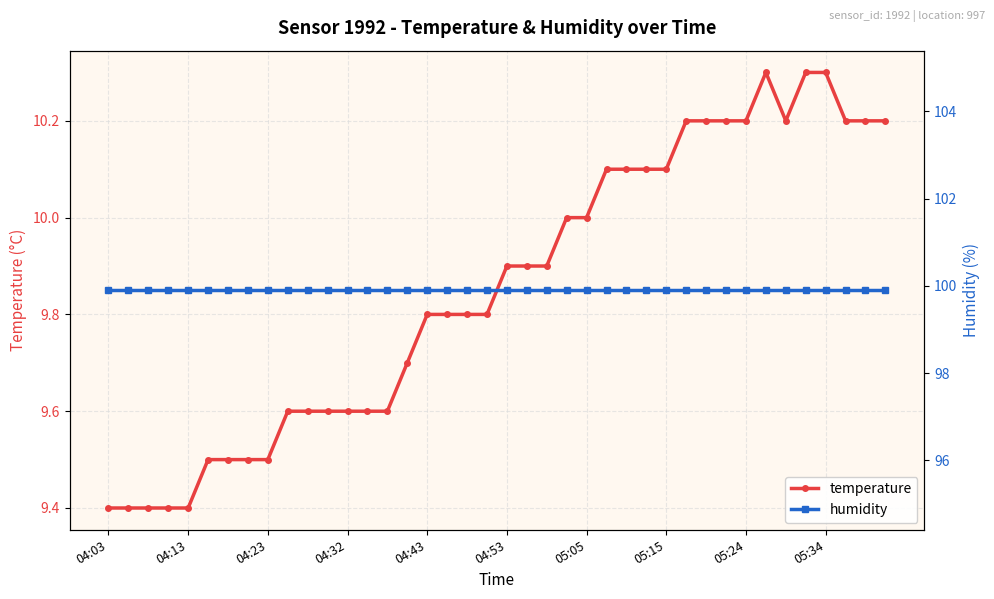

True or false: temperature has more than 2 points higher than both neighbors.

False